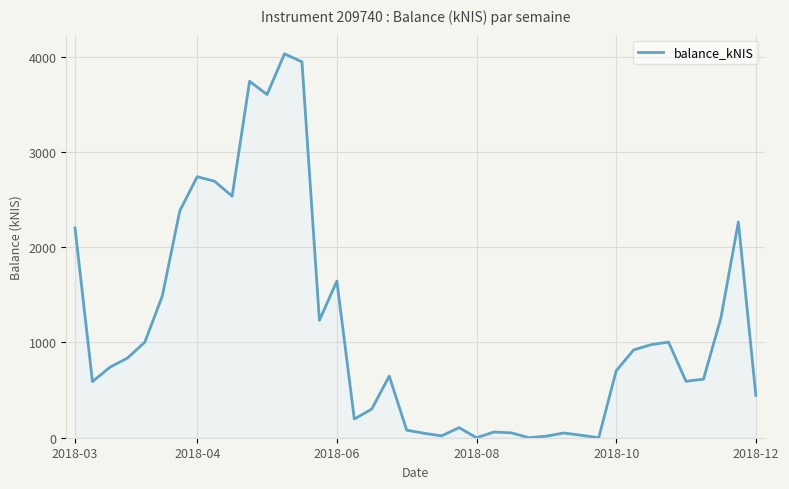

What is the maximum value shown in the chart?

4028.7